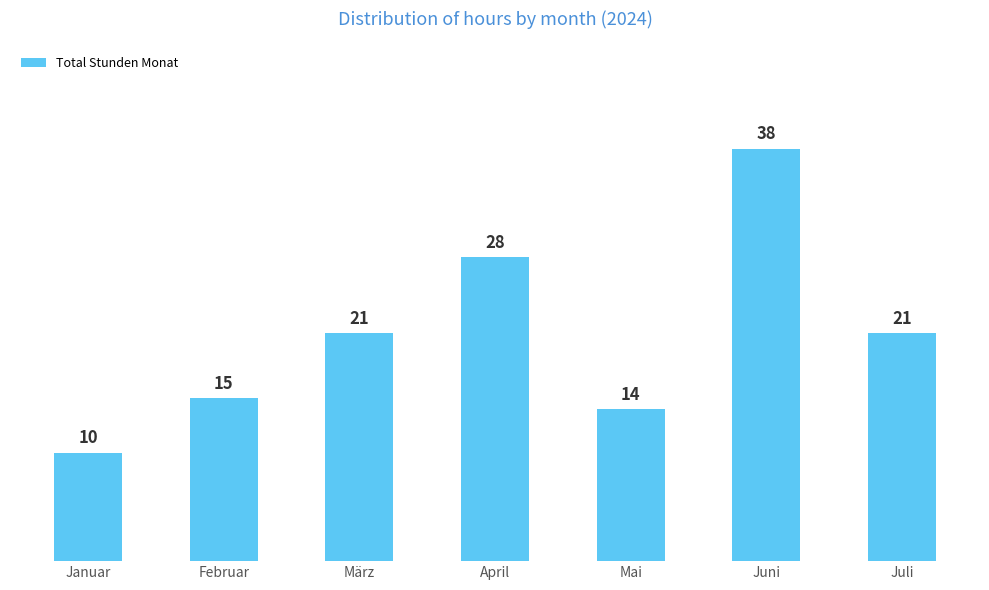

What is the difference between the values at Januar and März?

11